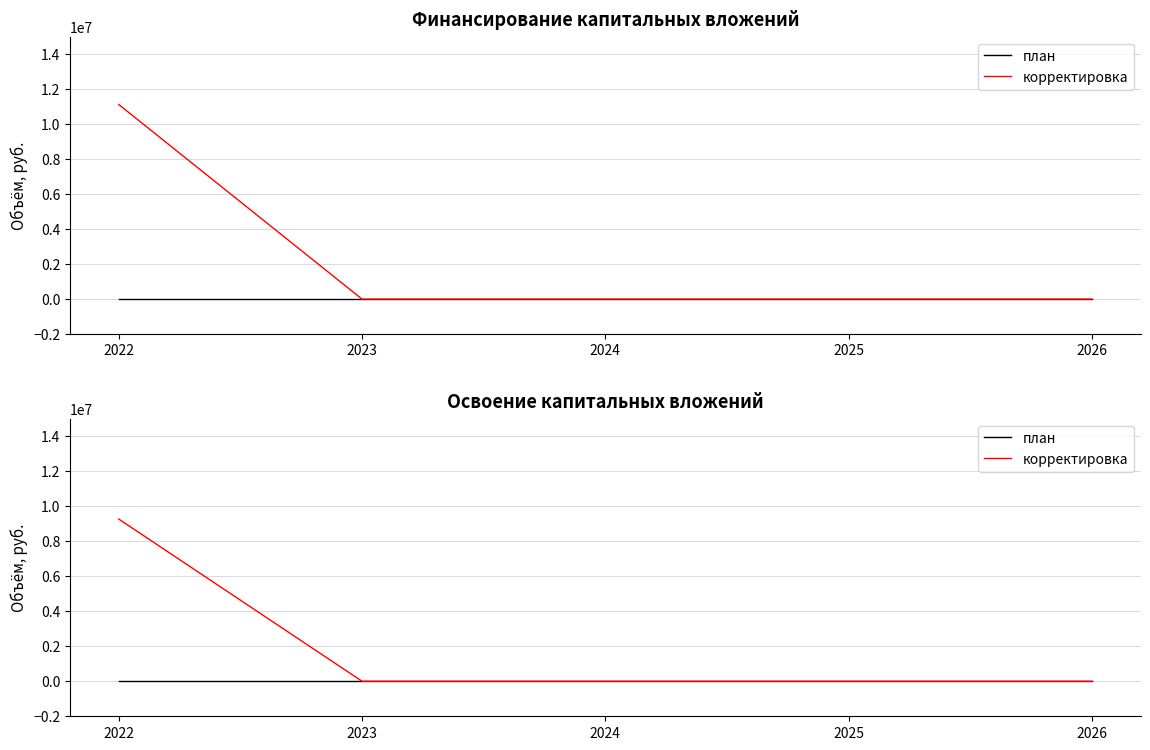

True or false: корректировка and план intersect in this chart.

False